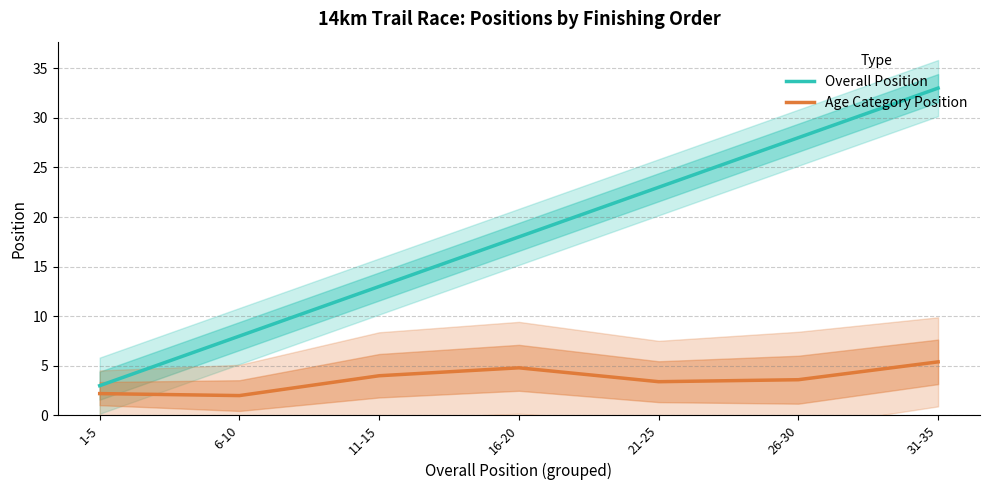

Where is Overall Position nearest to the value 18?

16-20